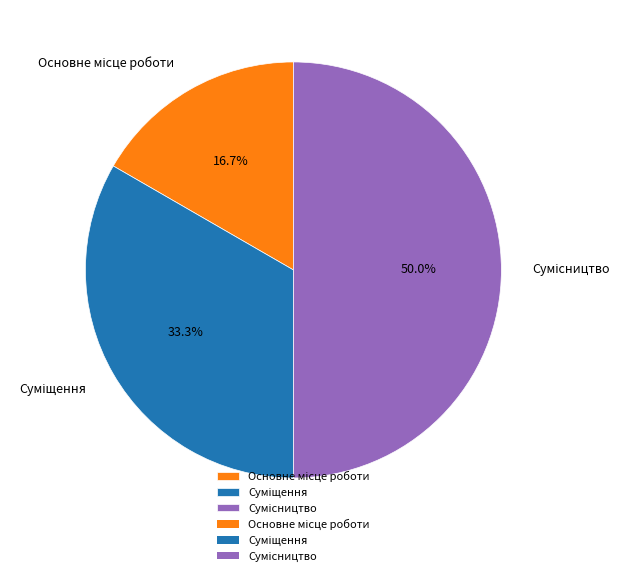

To the nearest percent, what is the difference between the Сумісництво and Основне місце роботи slice percentages?

33%